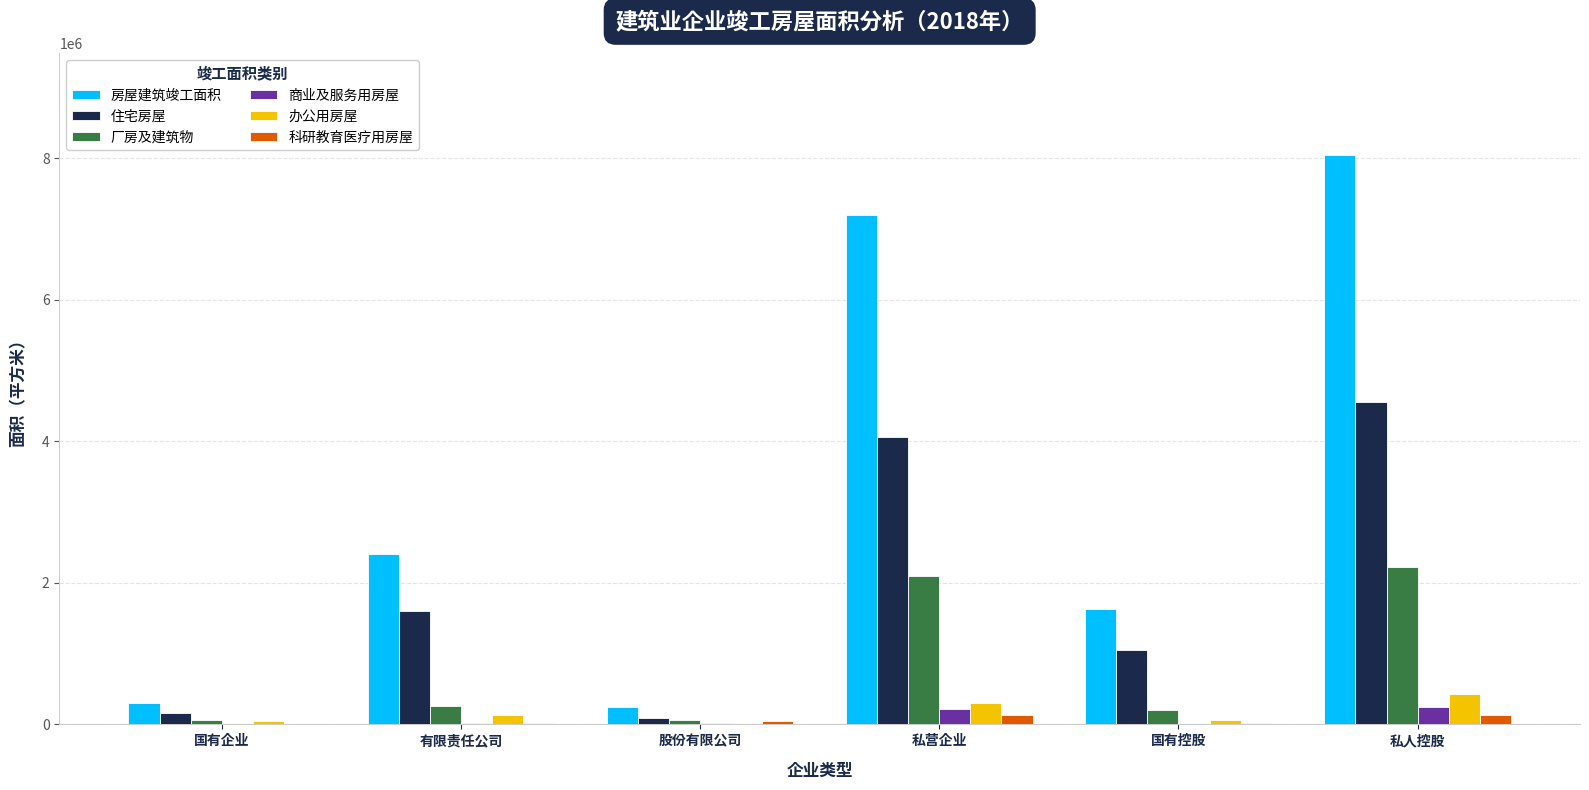

True or false: 厂房及建筑物 has a value of 736045 at 私营企业.

False